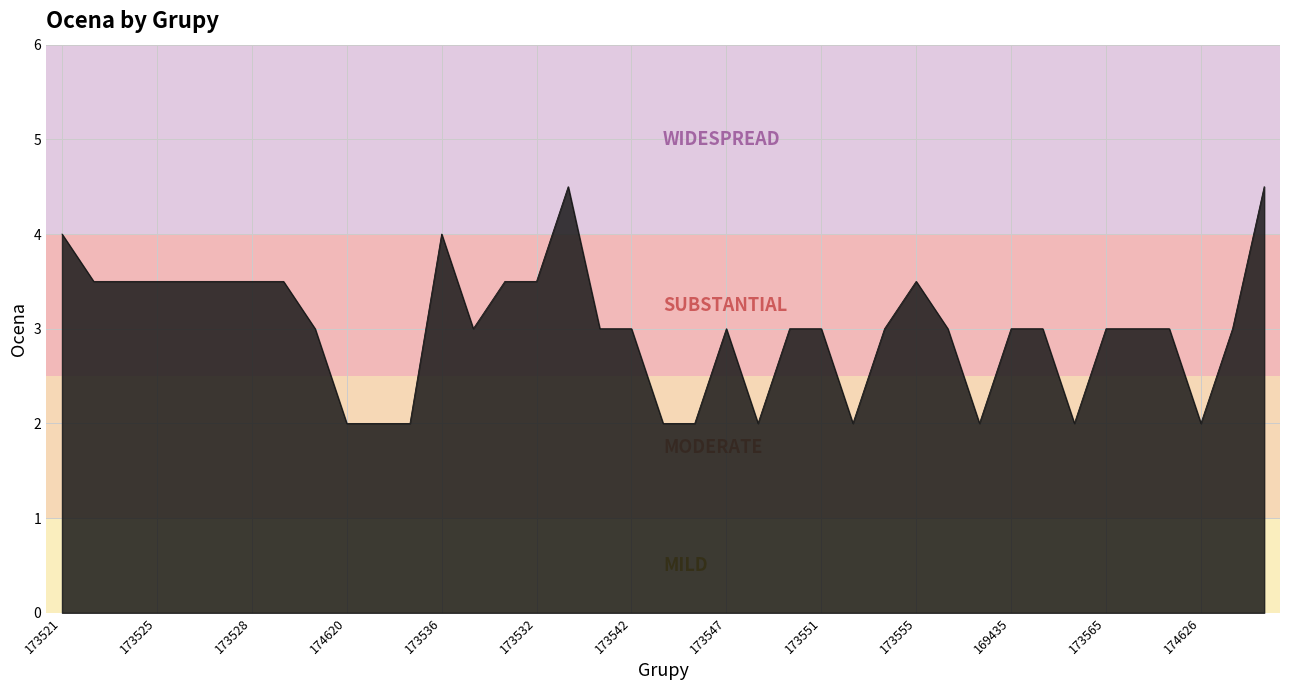

What is the greatest value displayed?

4.5